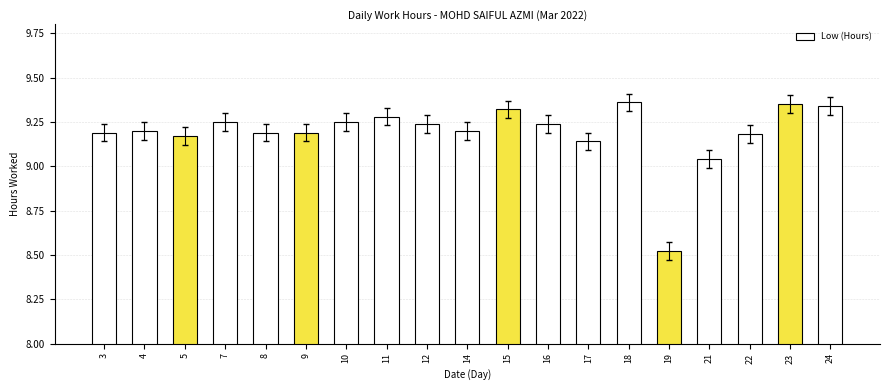

At which label is the value closest to 8?

19